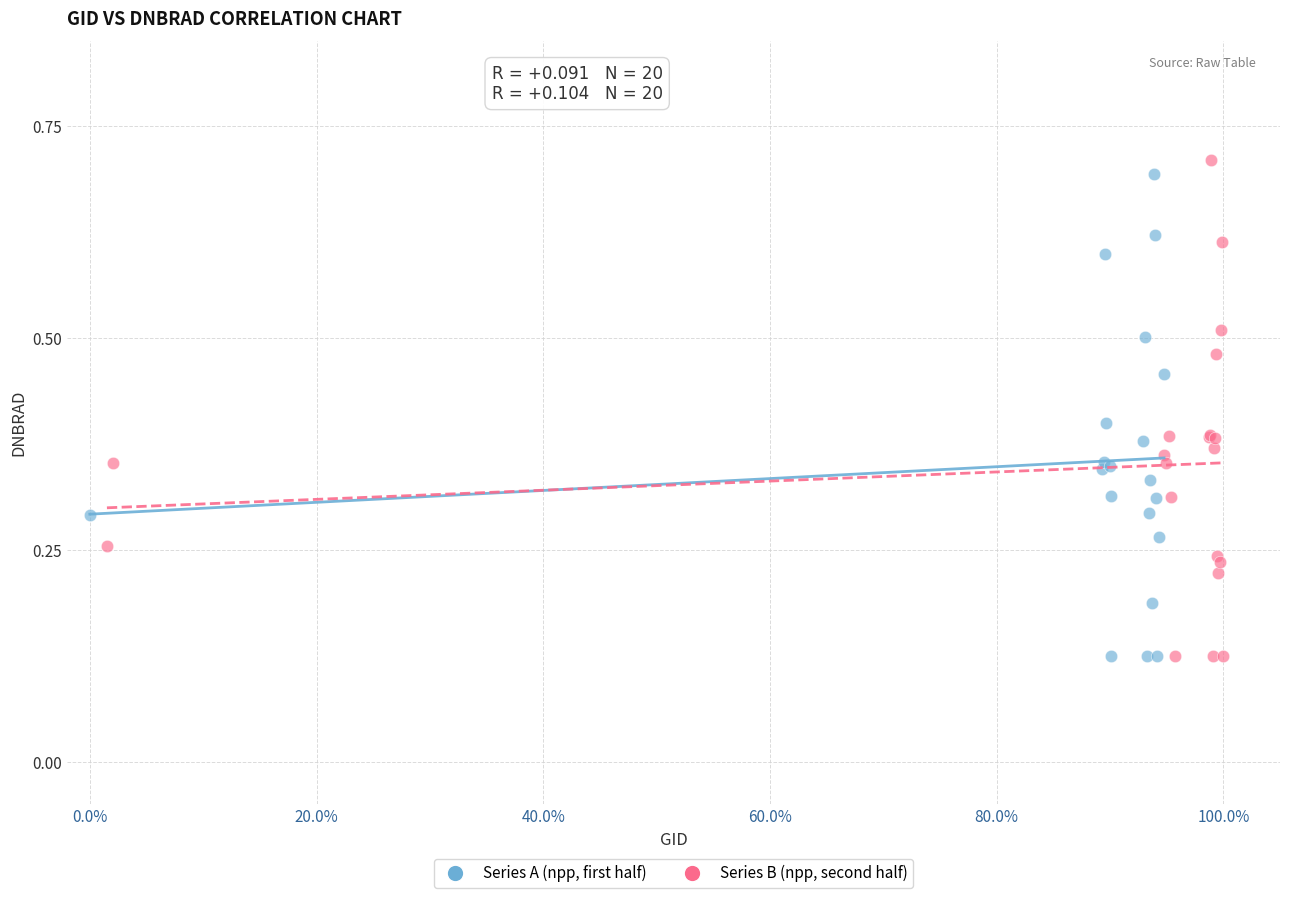

What are all the series names shown in the legend?

Series A (npp, first half), Series B (npp, second half)